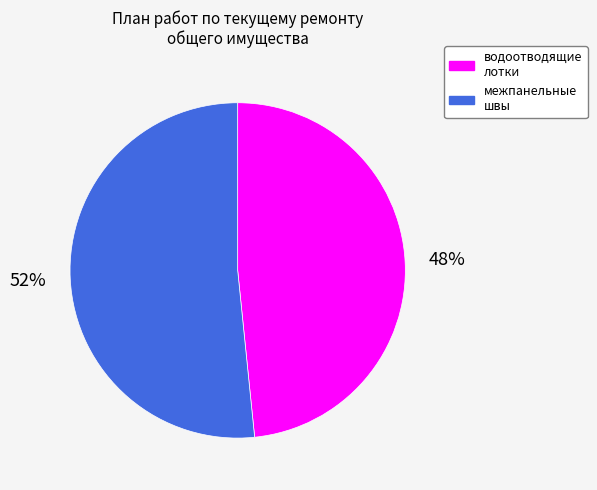

Rank the categories by value from highest to lowest.

межпанельные швы, водоотводящие лотки